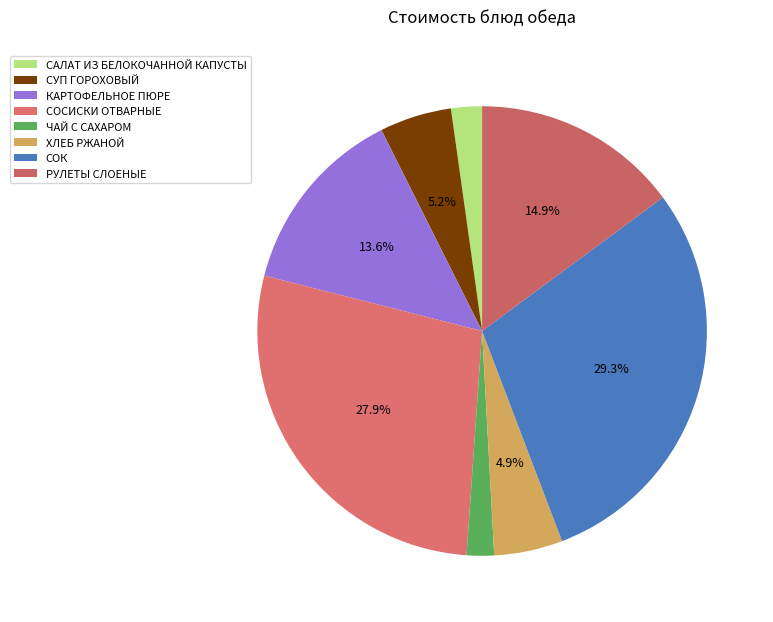

To the nearest percent, what portion does СОК represent?

29%